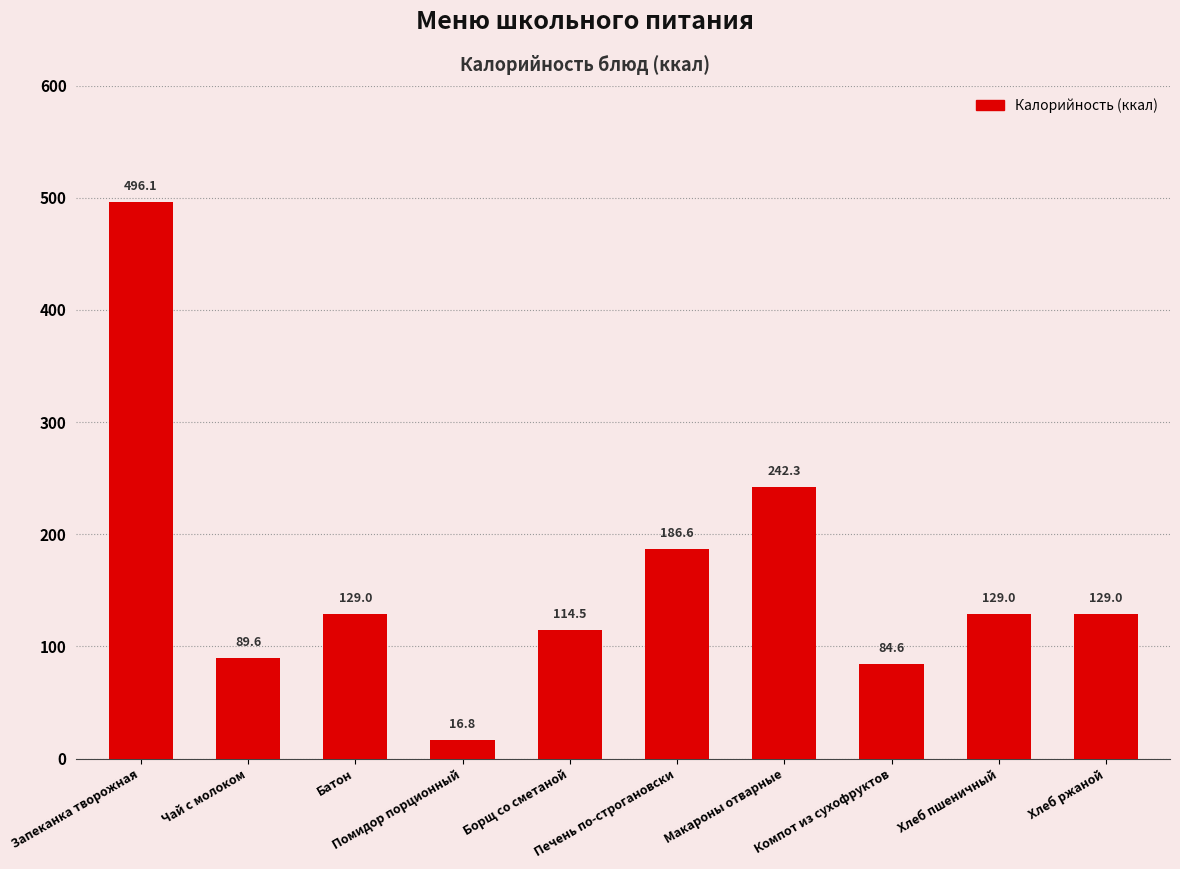

What is the sum of the values at Макароны отварные and Батон?

371.3